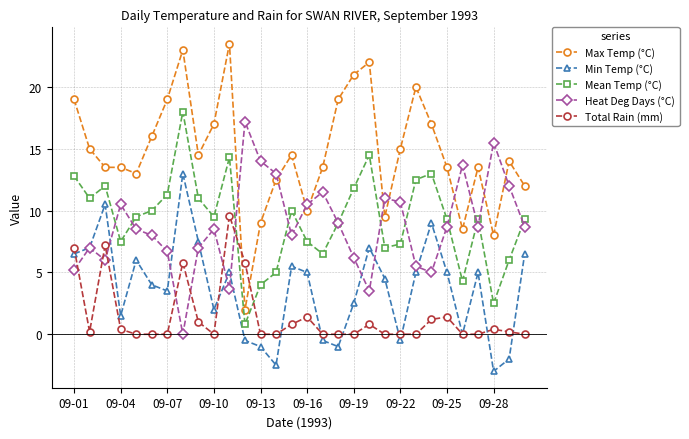

Does the chart display data point markers on the line(s)?

Yes